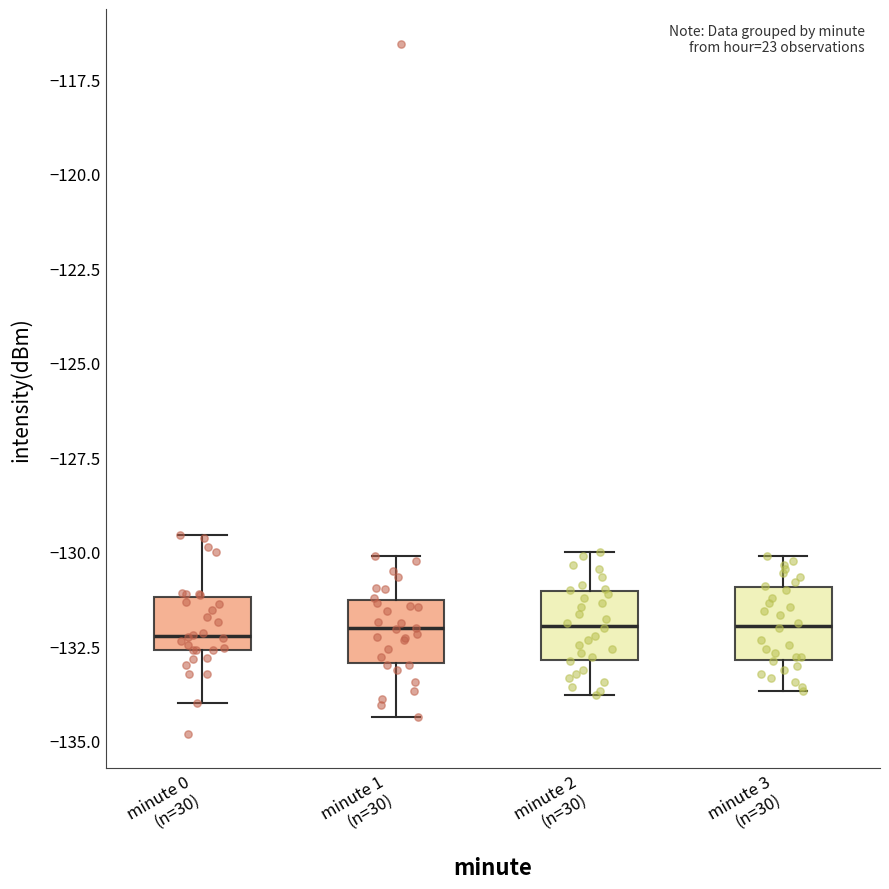

Reading left to right, transcribe this box plot: for each box, give where its median line is, the range the box spans, and where its two whiskers end, as read against the y-axis. The values are not printed on the chart, so give them approximately, as read against the axis.

minute 0 (n=30): median -132.0, box -132.5 to -131.0, whiskers -134.0 to -129.5
minute 1 (n=30): median -132.0, box -133.0 to -131.5, whiskers -134.5 to -130.0
minute 2 (n=30): median -132.0, box -133.0 to -131.0, whiskers -134.0 to -130.0
minute 3 (n=30): median -132.0, box -133.0 to -131.0, whiskers -133.5 to -130.0